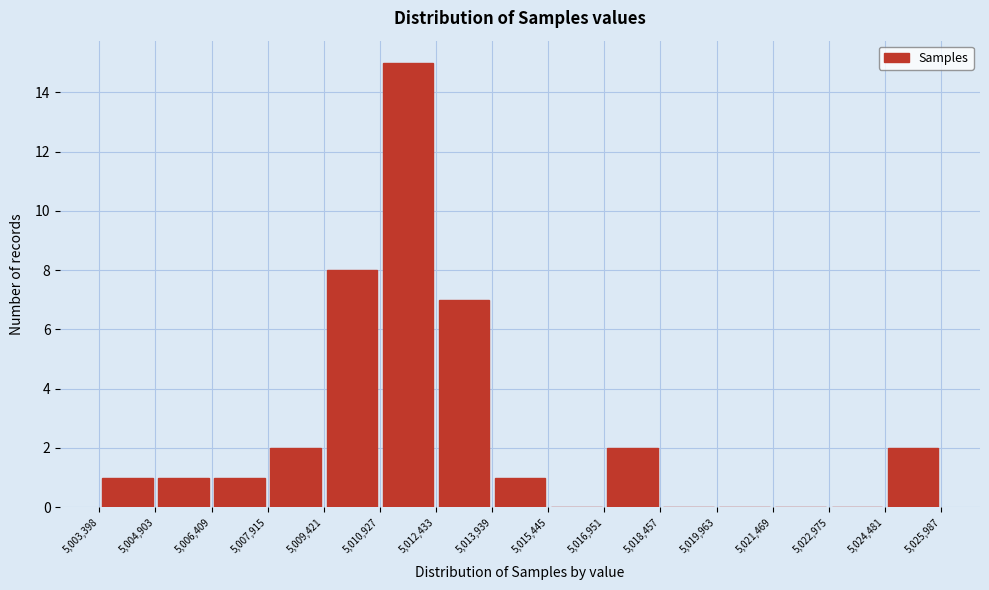

Reading left to right, transcribe this chart: for each bar, give the range it covers on the x-axis and its height. The values are not printed on the chart, so give them approximately, as read against the axis.

5,003,398 to 5,004,903: 1
5,004,903 to 5,006,409: 1
5,006,409 to 5,007,915: 1
5,007,915 to 5,009,421: 2
5,009,421 to 5,010,927: 8
5,010,927 to 5,012,433: 15
5,012,433 to 5,013,939: 7
5,013,939 to 5,015,445: 1
5,015,445 to 5,016,951: 0
5,016,951 to 5,018,457: 2
5,018,457 to 5,019,963: 0
5,019,963 to 5,021,469: 0
5,021,469 to 5,022,975: 0
5,022,975 to 5,024,481: 0
5,024,481 to 5,025,987: 2